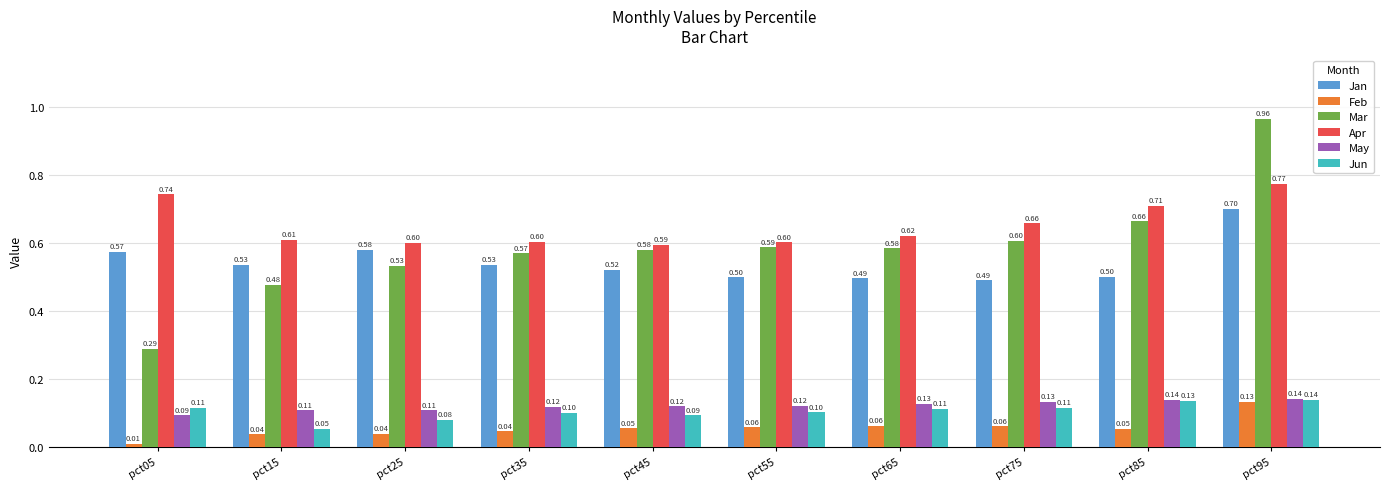

What is the total value across all series at pct05?

1.8